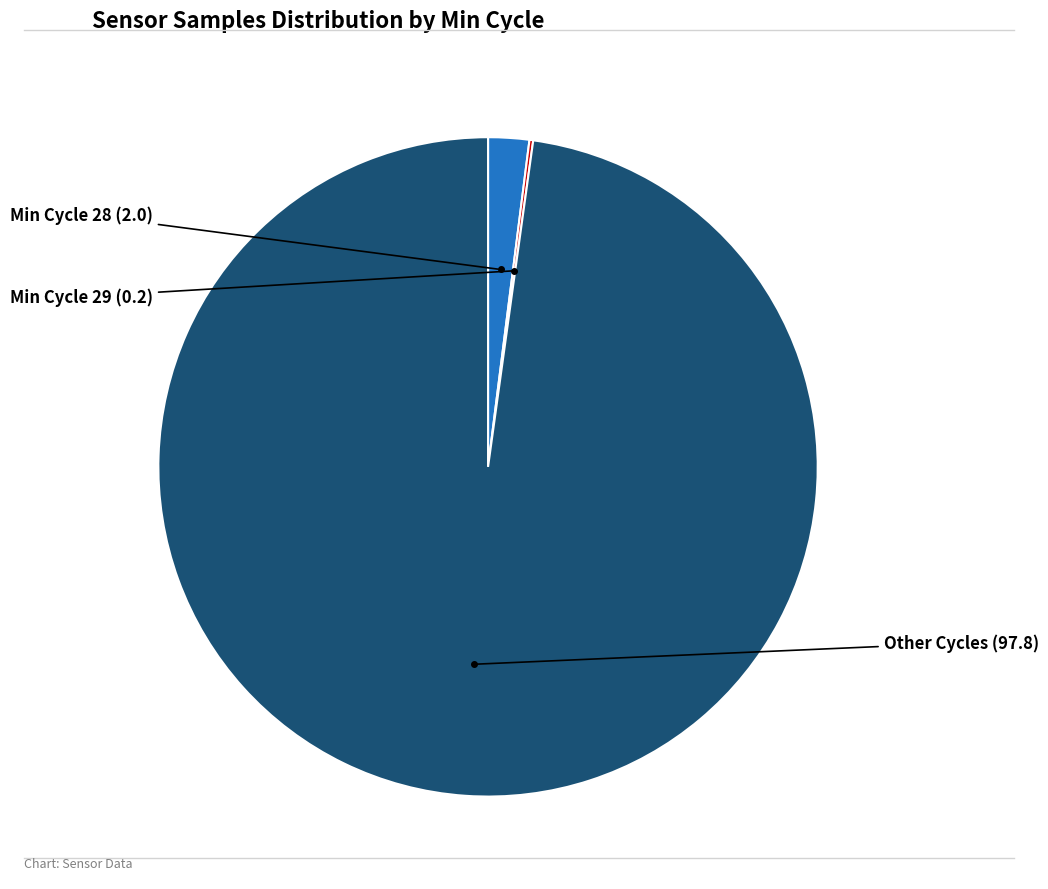

Does any single category account for the majority?

Yes